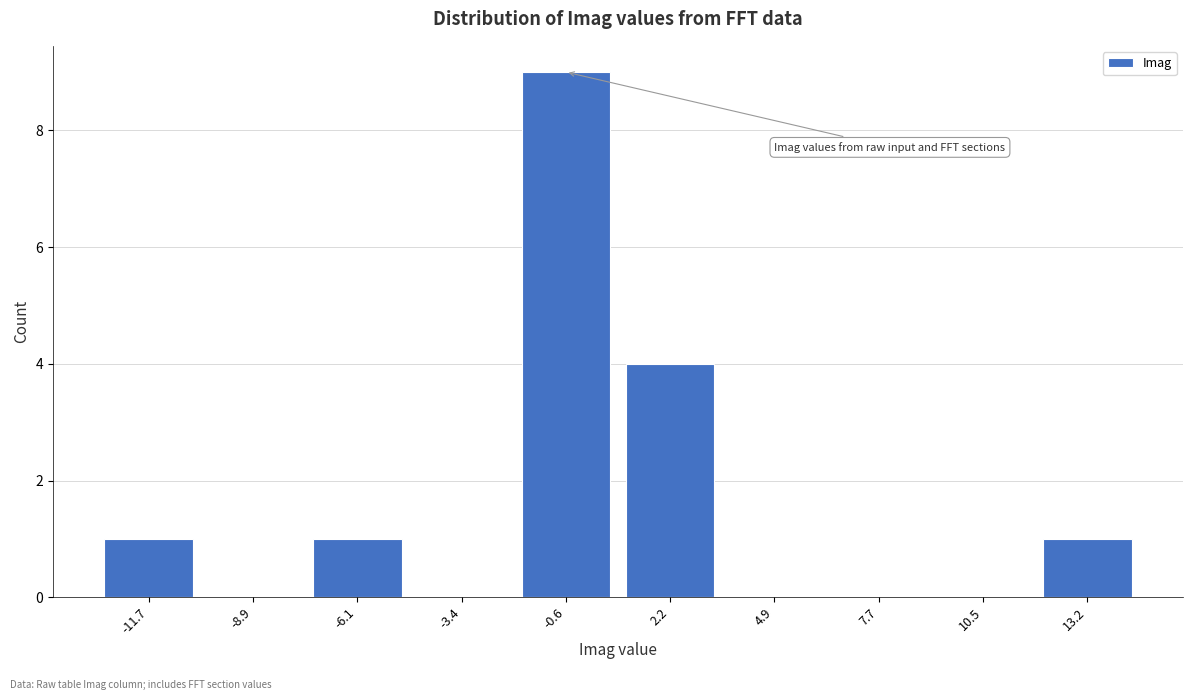

Reading left to right, transcribe all the data shown in this chart.

-11.7=1	-8.9=0	-6.1=1	-3.4=0	-0.6=9	2.2=4	4.9=0	7.7=0	10.5=0	13.2=1